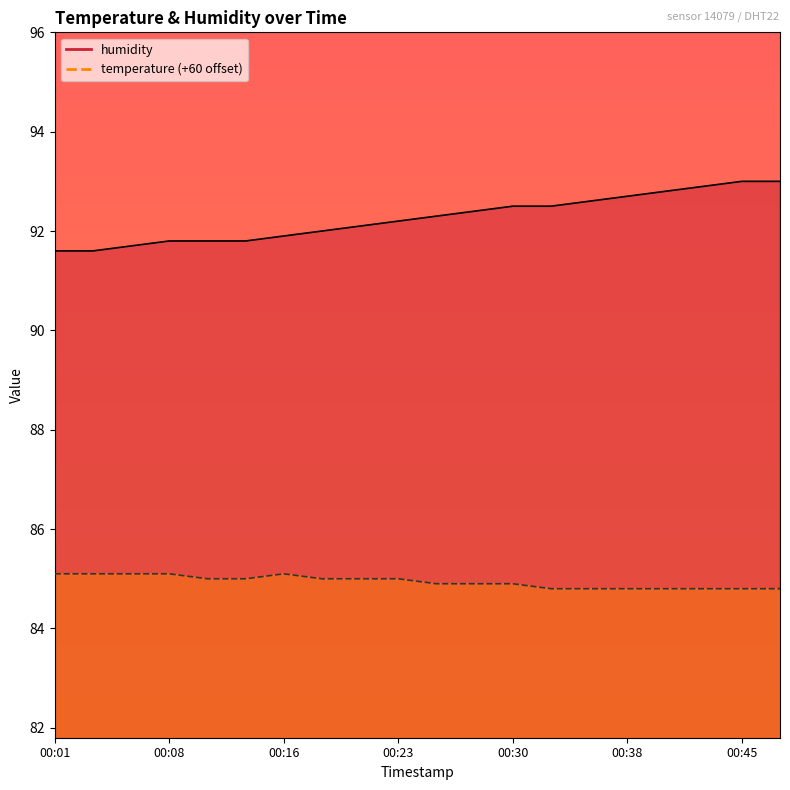

What is the sum of the temperature values at 00:26 and 00:43?

169.7